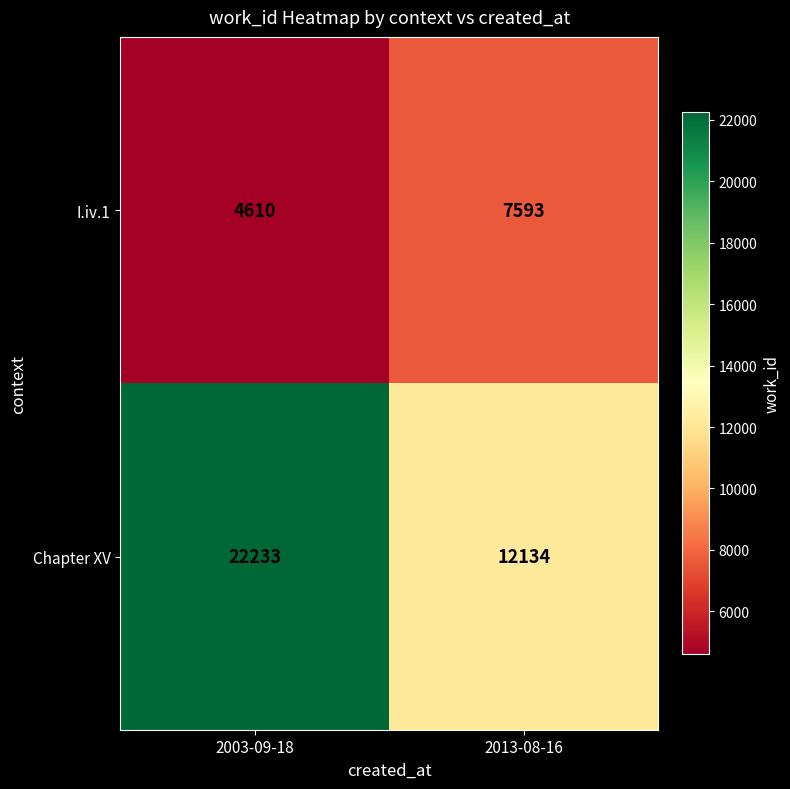

Reading right to left, extract all data points from this chart.

I.iv.1: 2013-08-16=7593	2003-09-18=4610
Chapter XV: 2013-08-16=12134	2003-09-18=22233